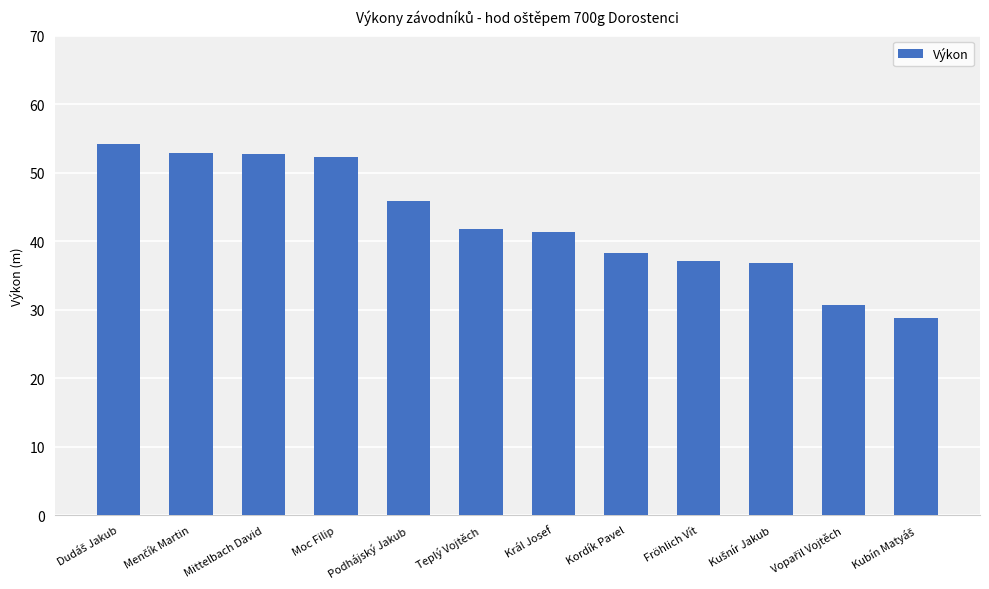

What is the average value?

42.7